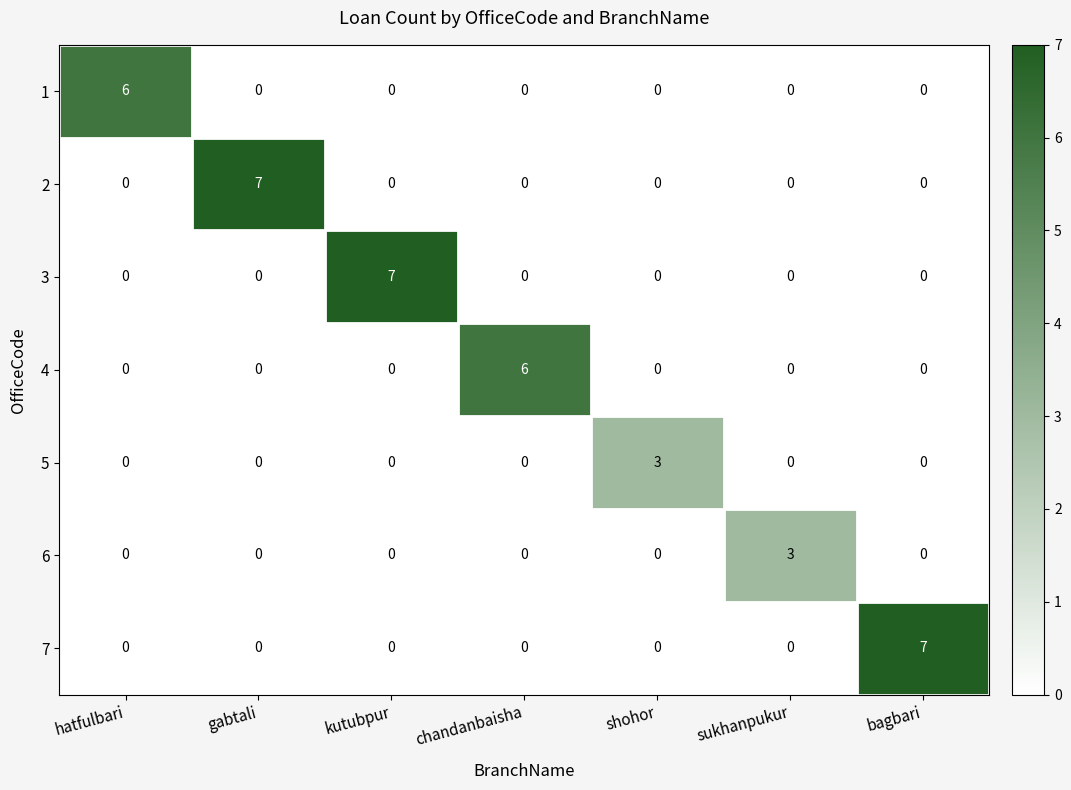

What is the sum of all 5 values?

3